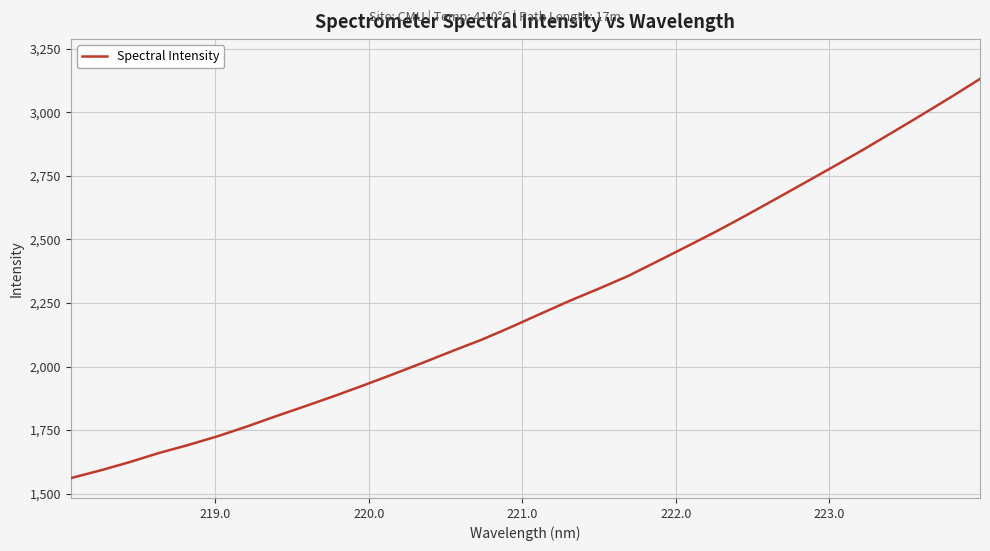

Does the chart display data point markers on the line(s)?

No